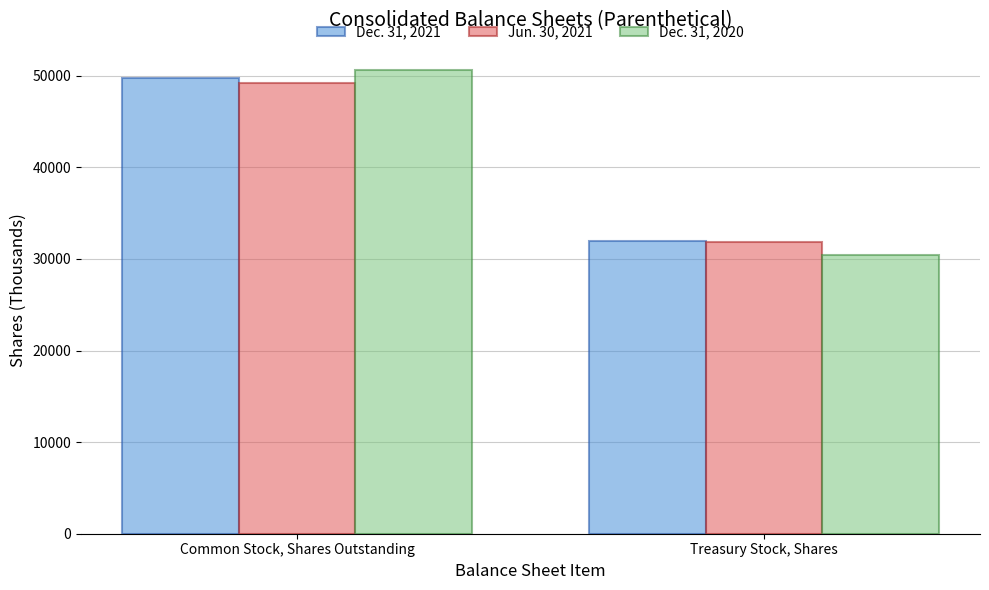

At how many categories does at least one series exceed 46008?

1